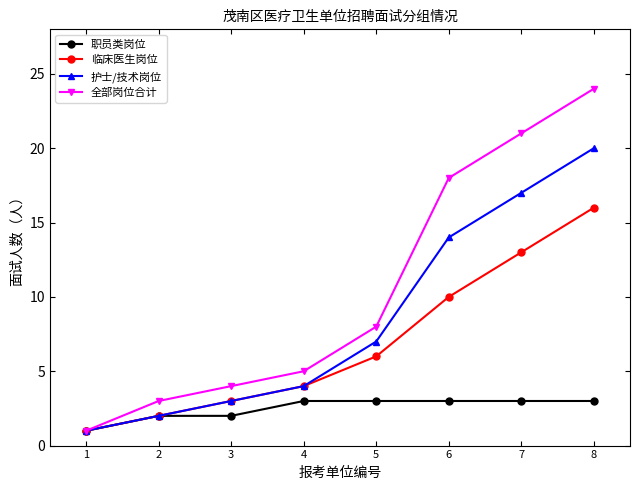

What is the sum of the 护士/技术岗位 values at 5 and 2?

9